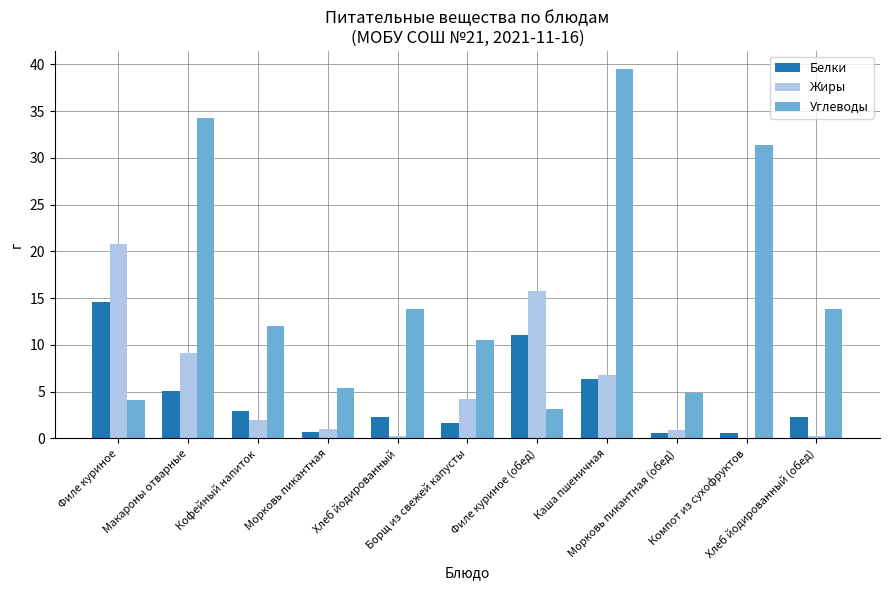

How many series are shown in this chart?

3